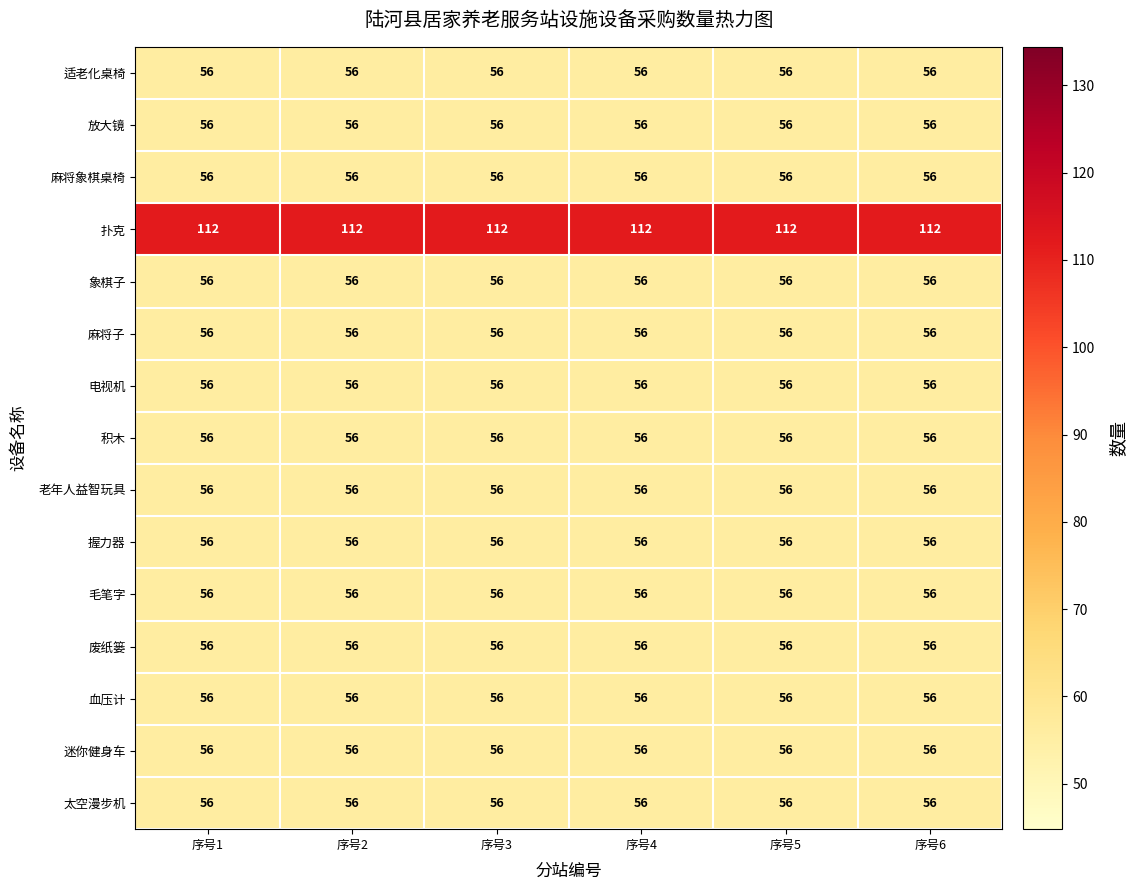

Read the 毛笔字 value at 序号5.

56